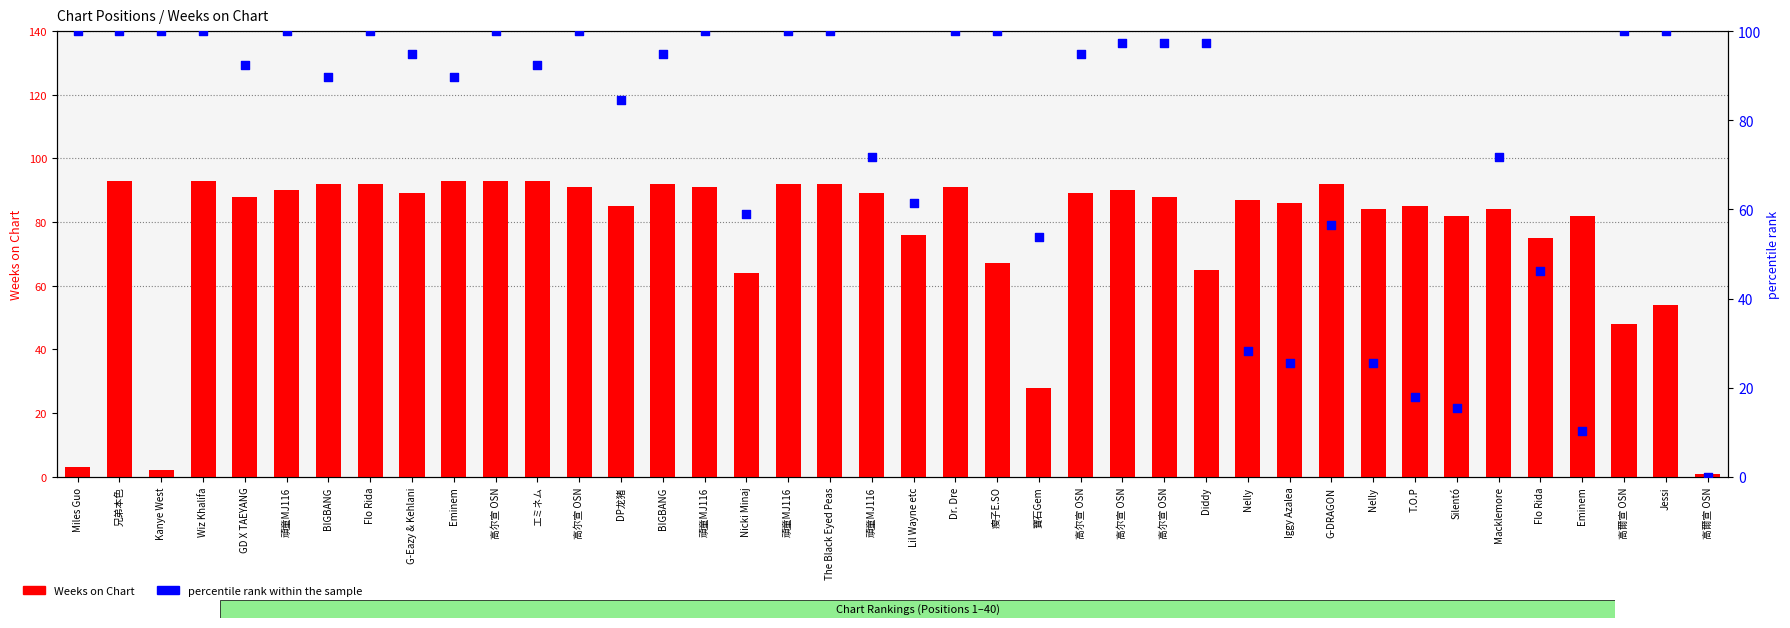

At how many categories does at least one series exceed 88?

27